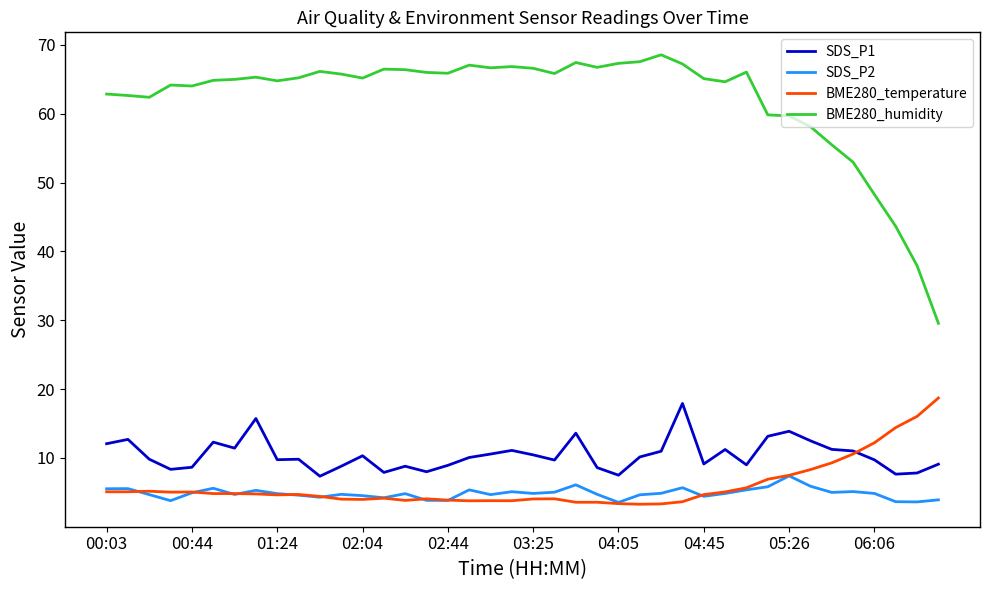

Which series has the widest spread of values?

BME280_humidity